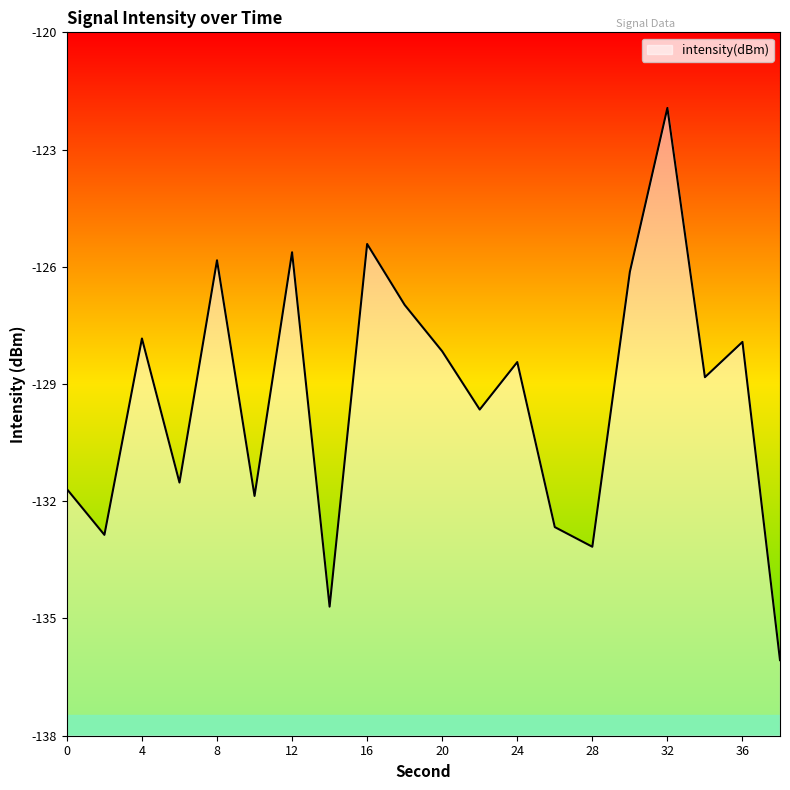

What value does the data have at 2?

-132.9